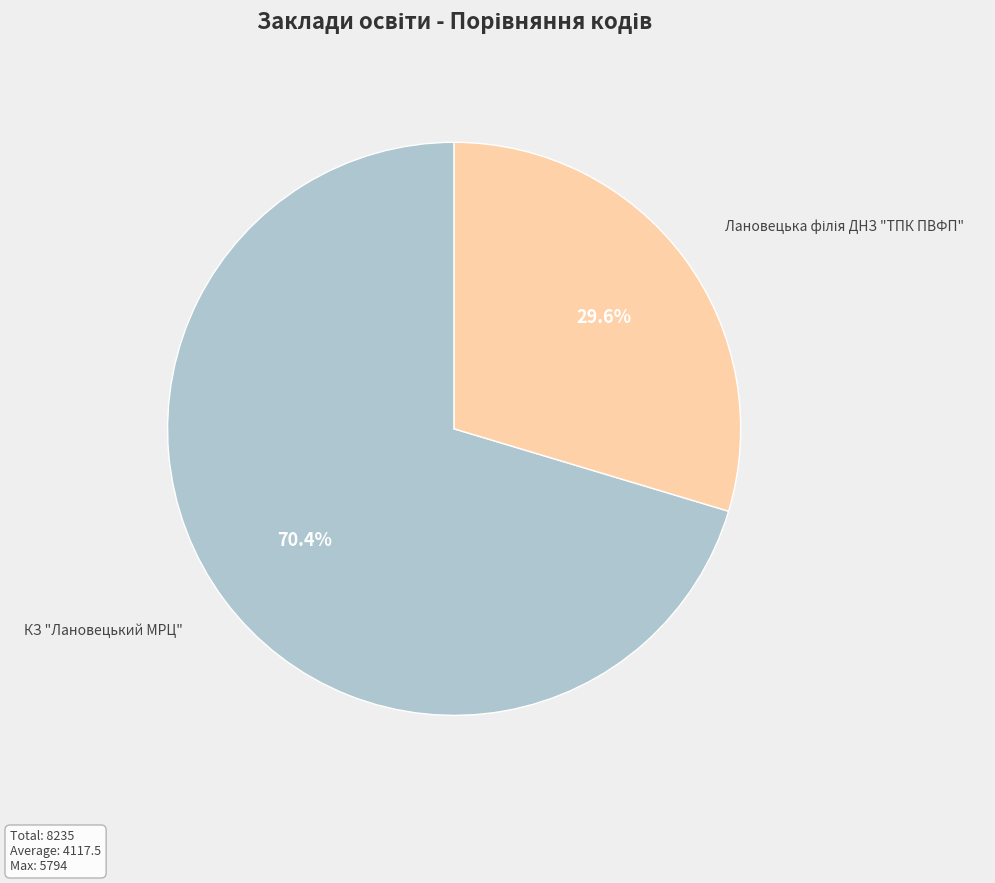

Does any single category account for the majority?

Yes